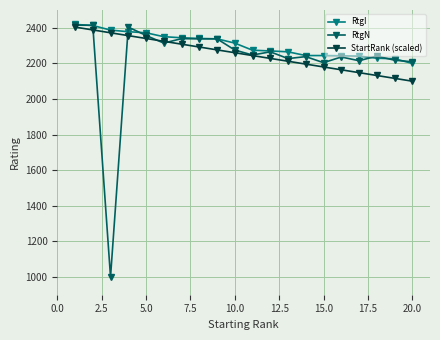

What is the value of the StartRank (scaled) point at the 13th from the left?

2212